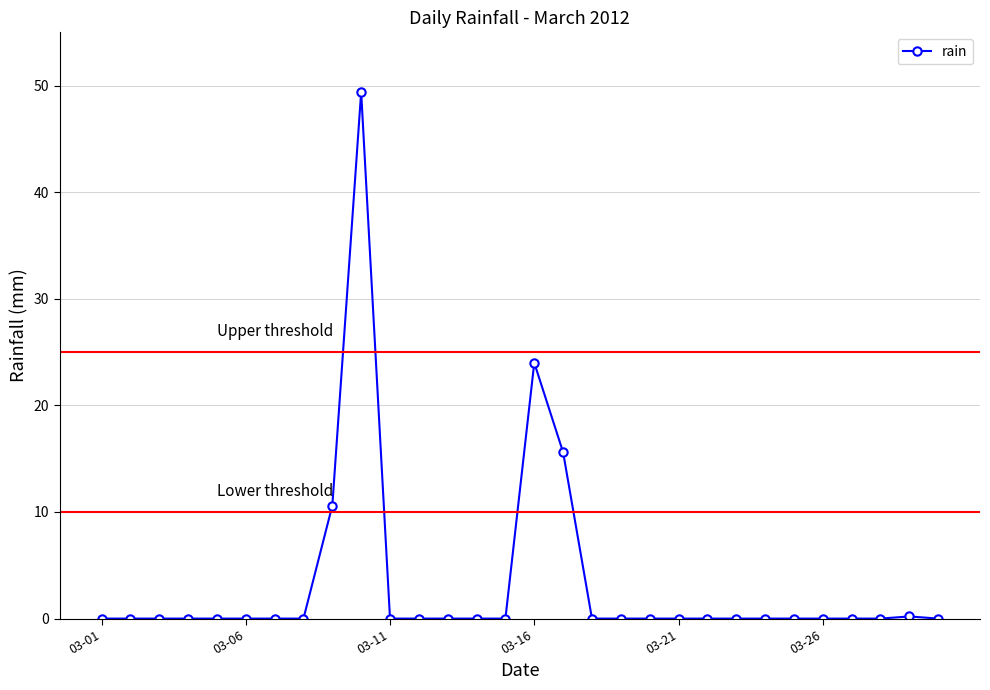

True or false: there are more than 1 points higher than both neighbors.

True